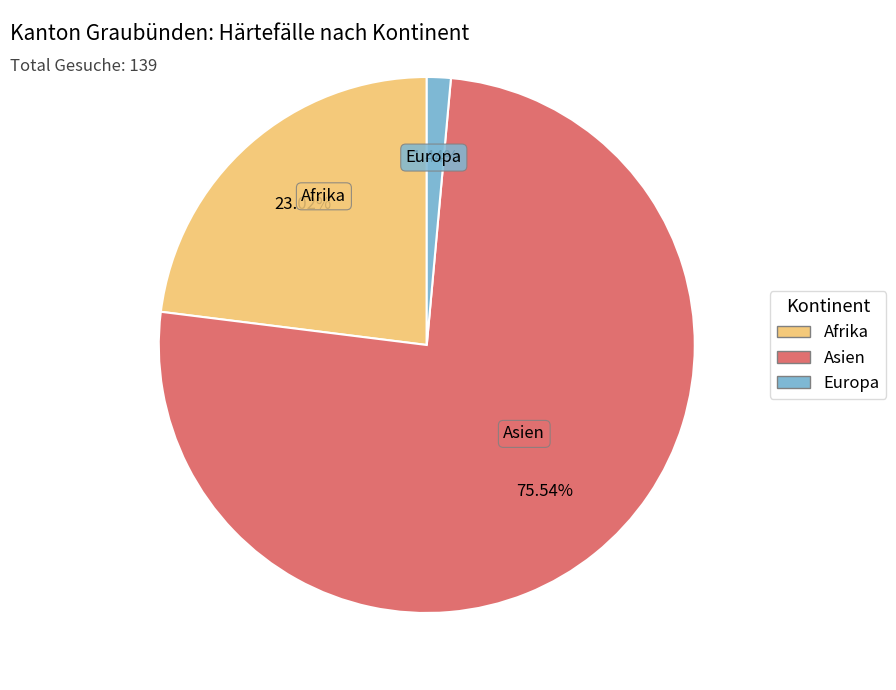

What percentage do Asien and Afrika together represent?

98.6%